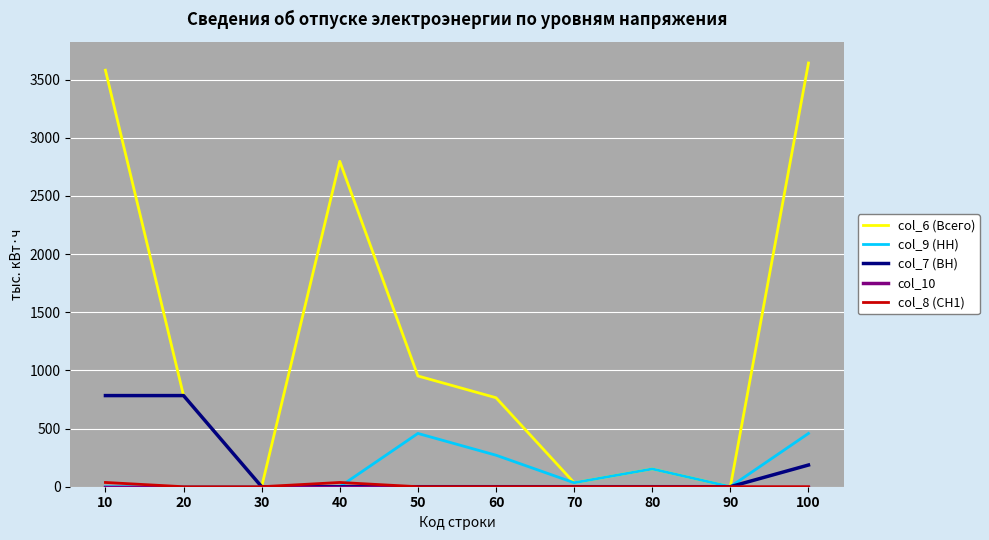

Which series changed the most between 60 and 80?

col_6 (Всего)